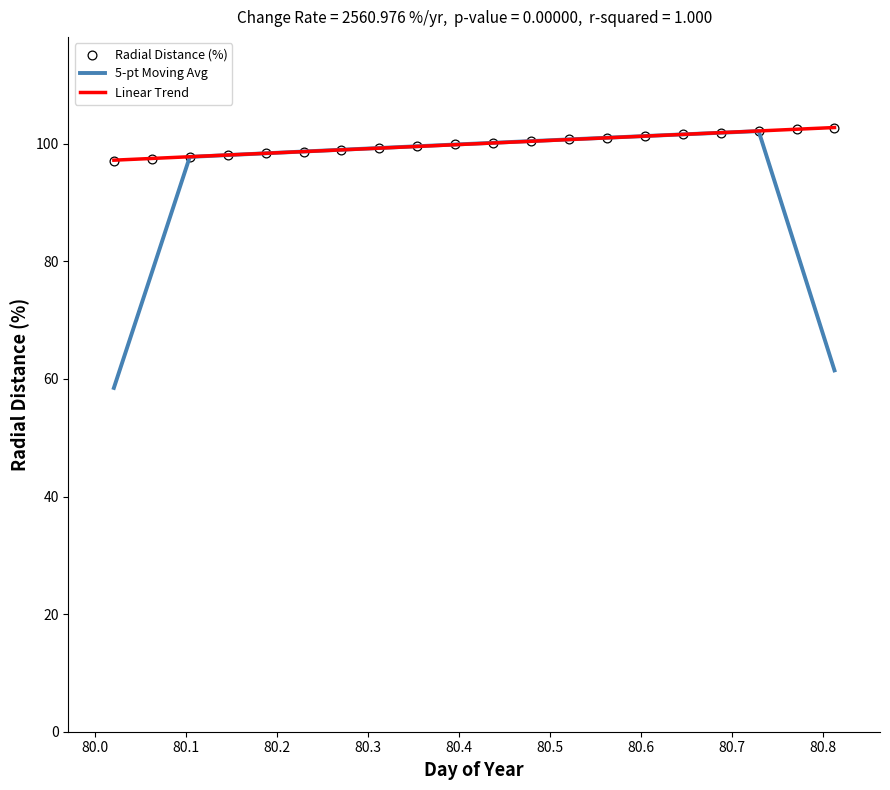

Which series has the largest Y range (max minus min)?

5-pt Moving Avg